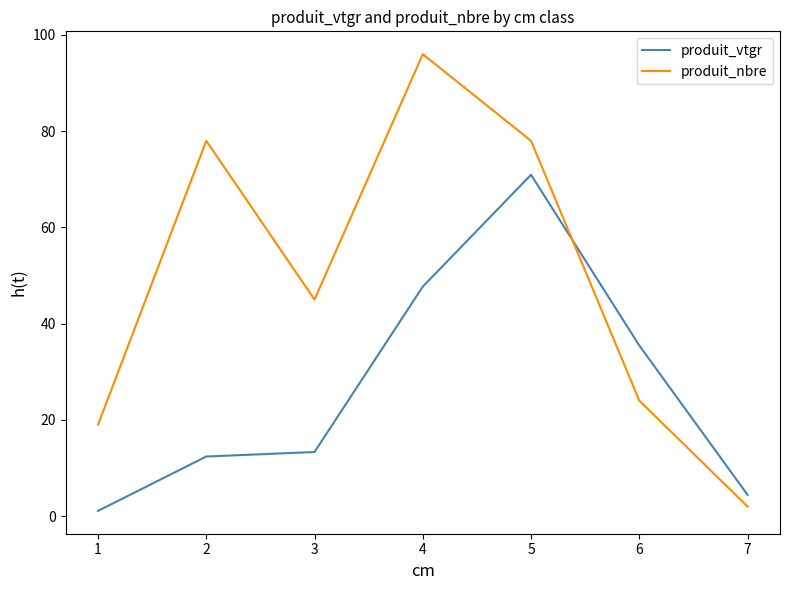

Where is produit_vtgr nearest to the value 36?

6